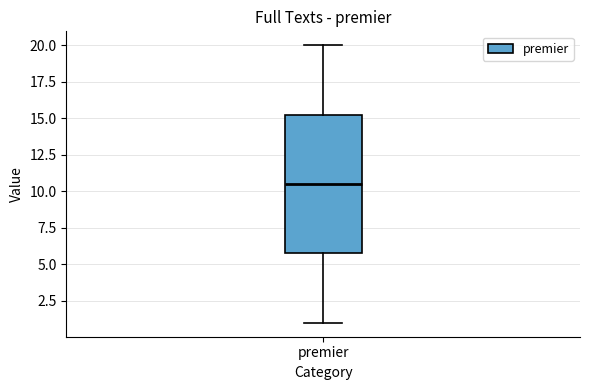

Where is the lower edge of the box for premier on the y-axis? The values are not printed on the chart, so give them approximately, as read against the axis.

6.0